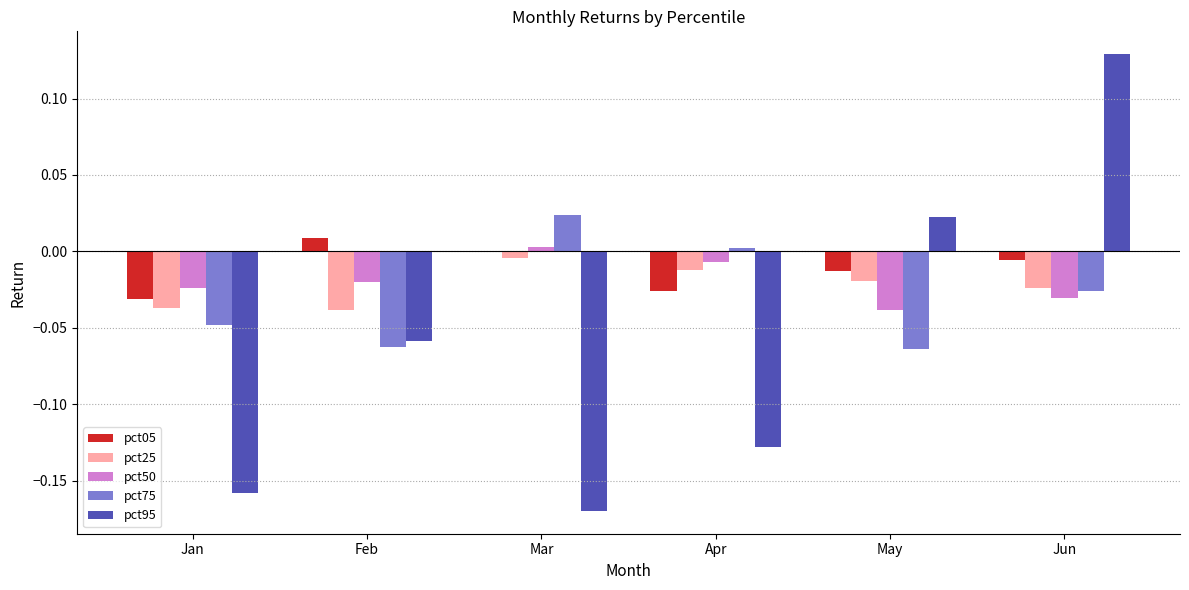

Which series changed the most between Feb and May?

pct95